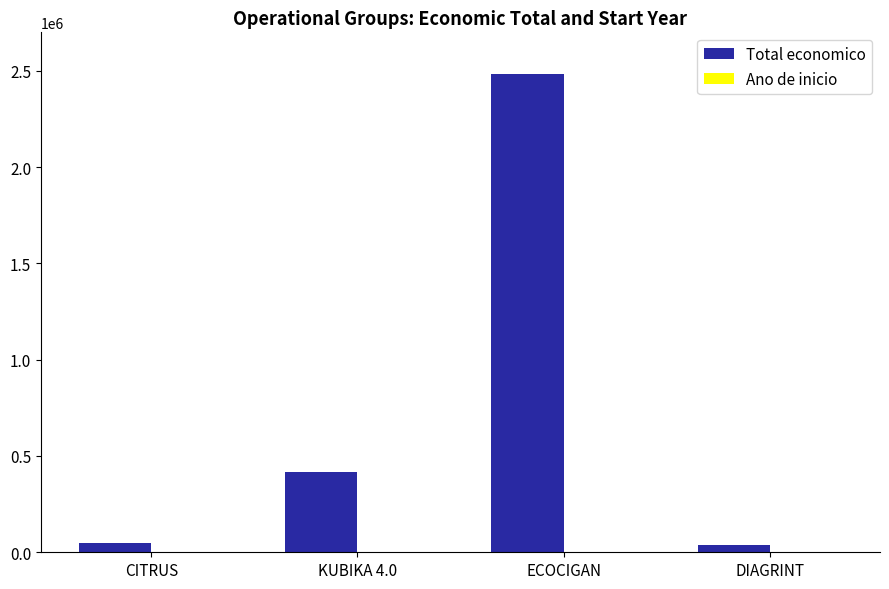

Between CITRUS and KUBIKA 4.0, which series saw the biggest shift?

Total economico